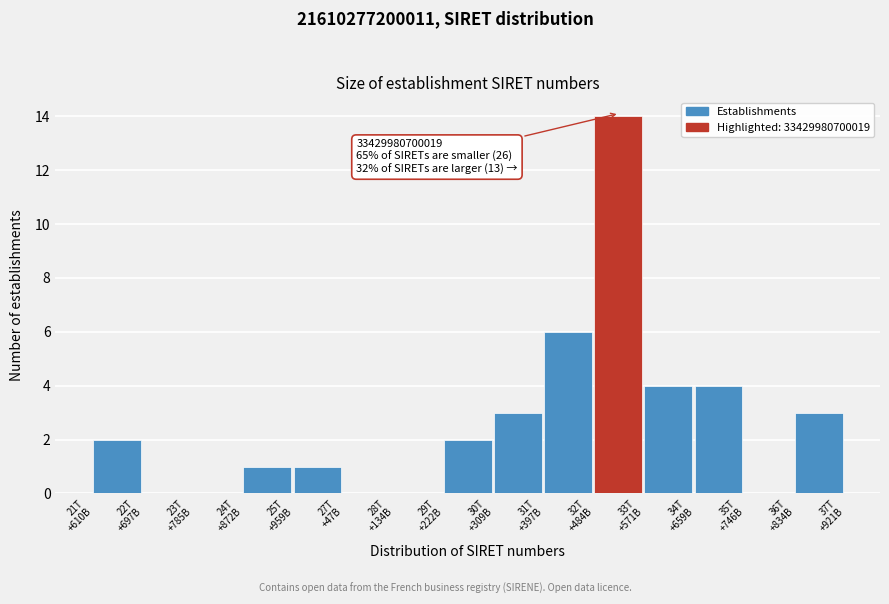

What is the maximum value shown in the chart?

14